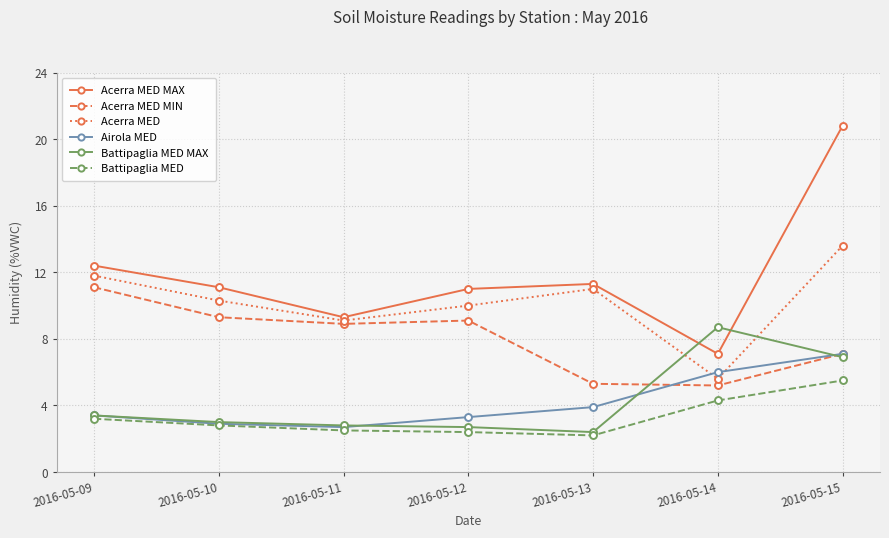

What is the lowest value of the Airola MED series?

2.7